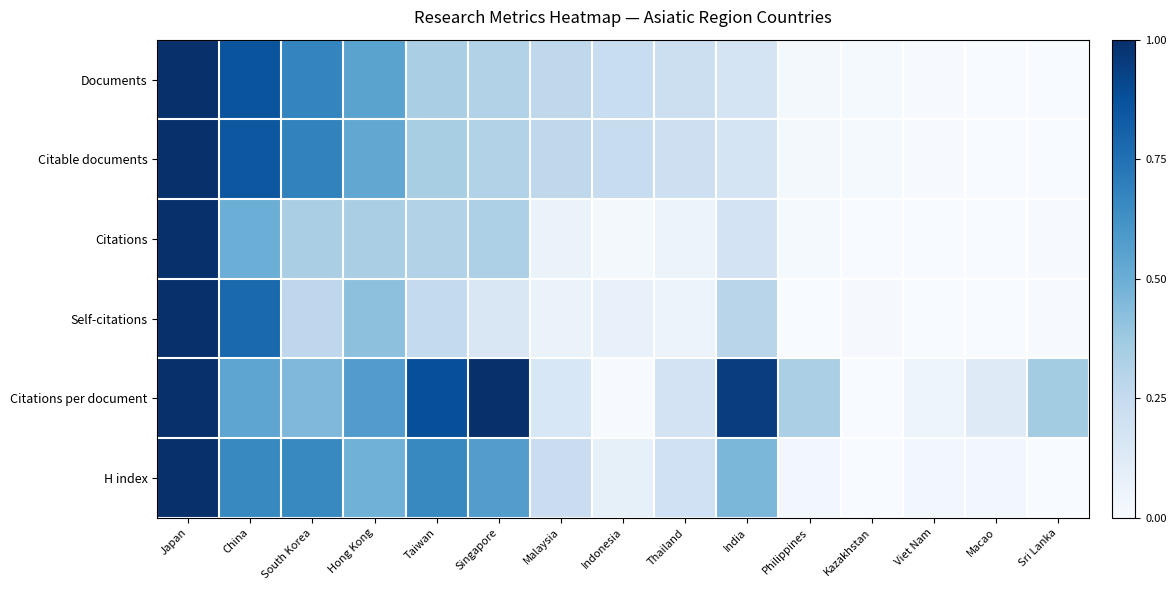

Which category has the lowest value across all series?

Sri Lanka